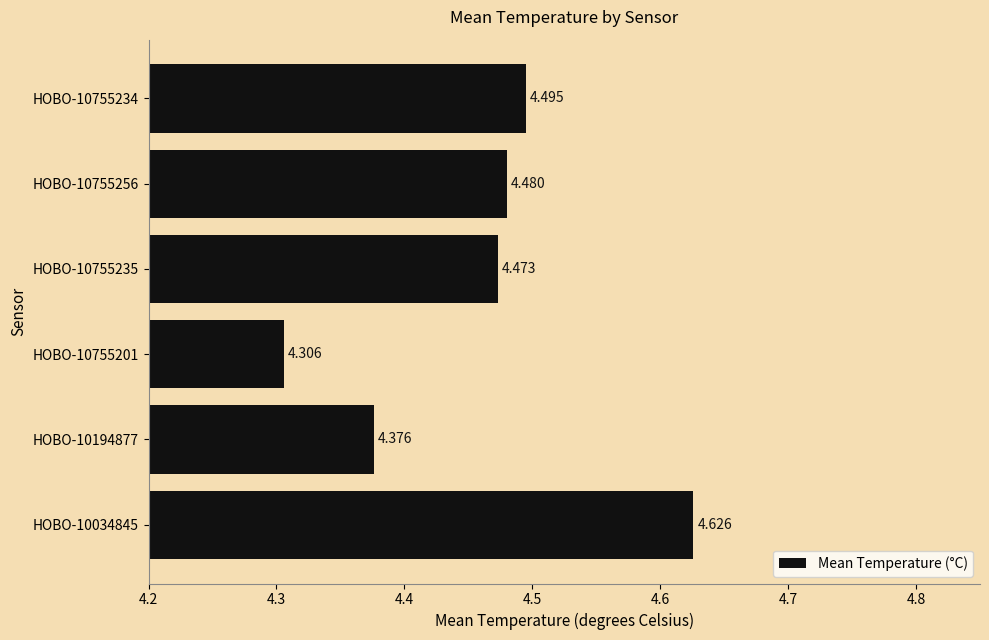

Which label corresponds to the largest value in the chart?

HOBO-10034845